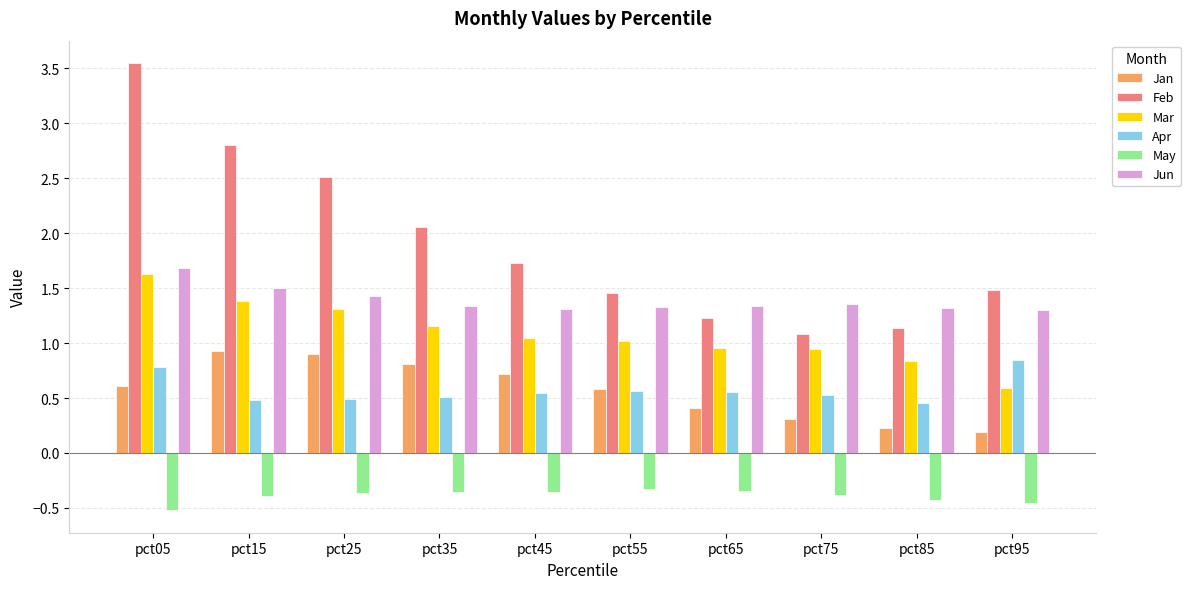

How many bars are there in each group?

6